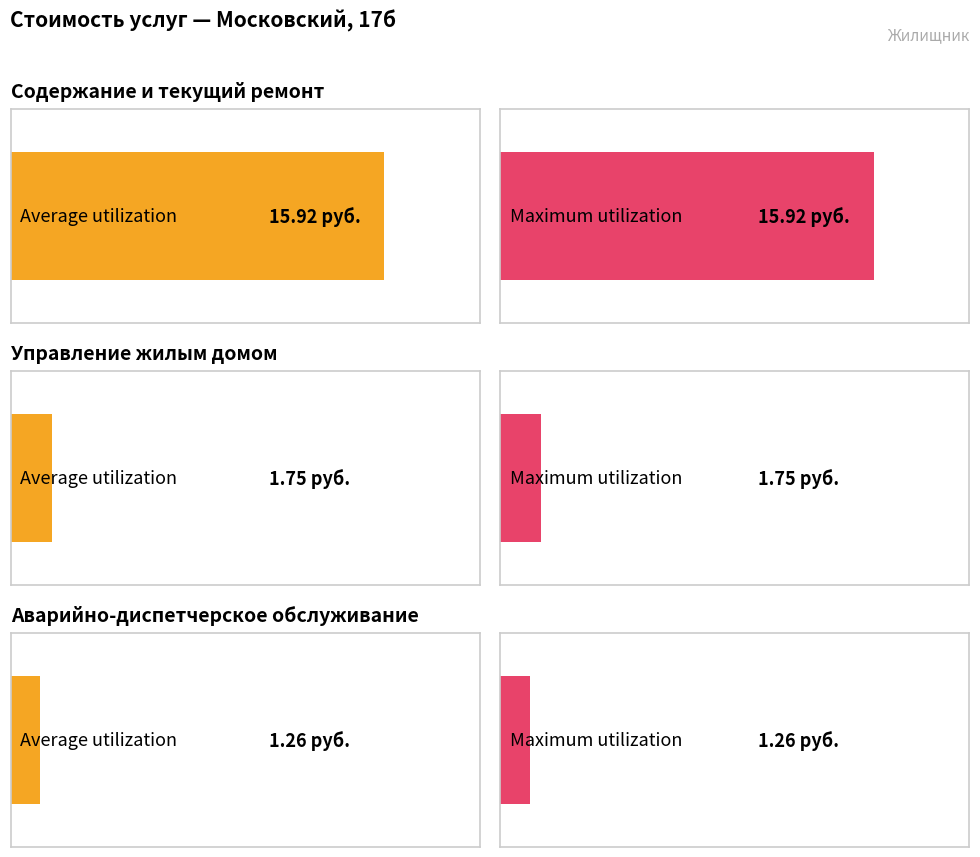

Which has a higher value, Управление жилым домом or Содержание и текущий ремонт общего имущества?

Содержание и текущий ремонт общего имущества